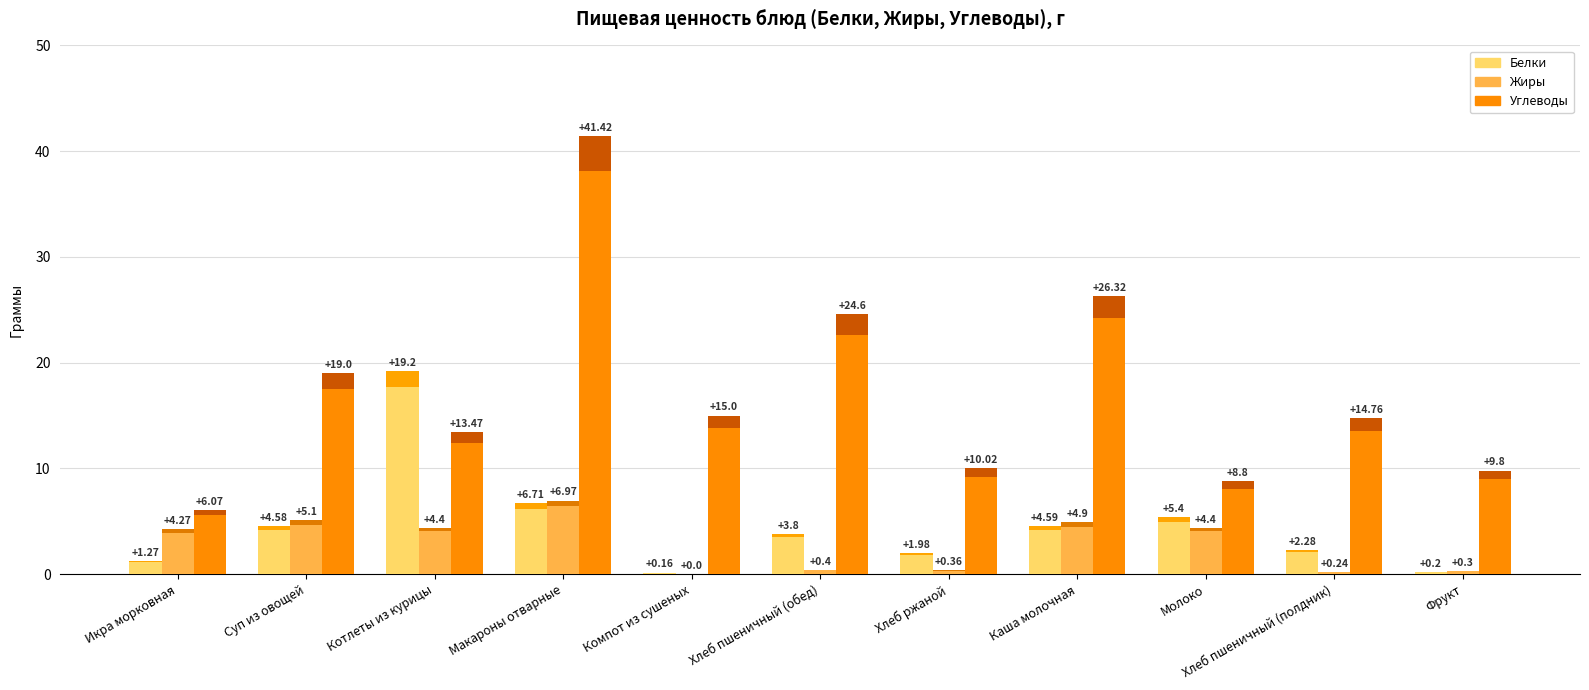

Which has a higher value, Хлеб пшеничный (обед) or Хлеб ржаной?

Хлеб пшеничный (обед)